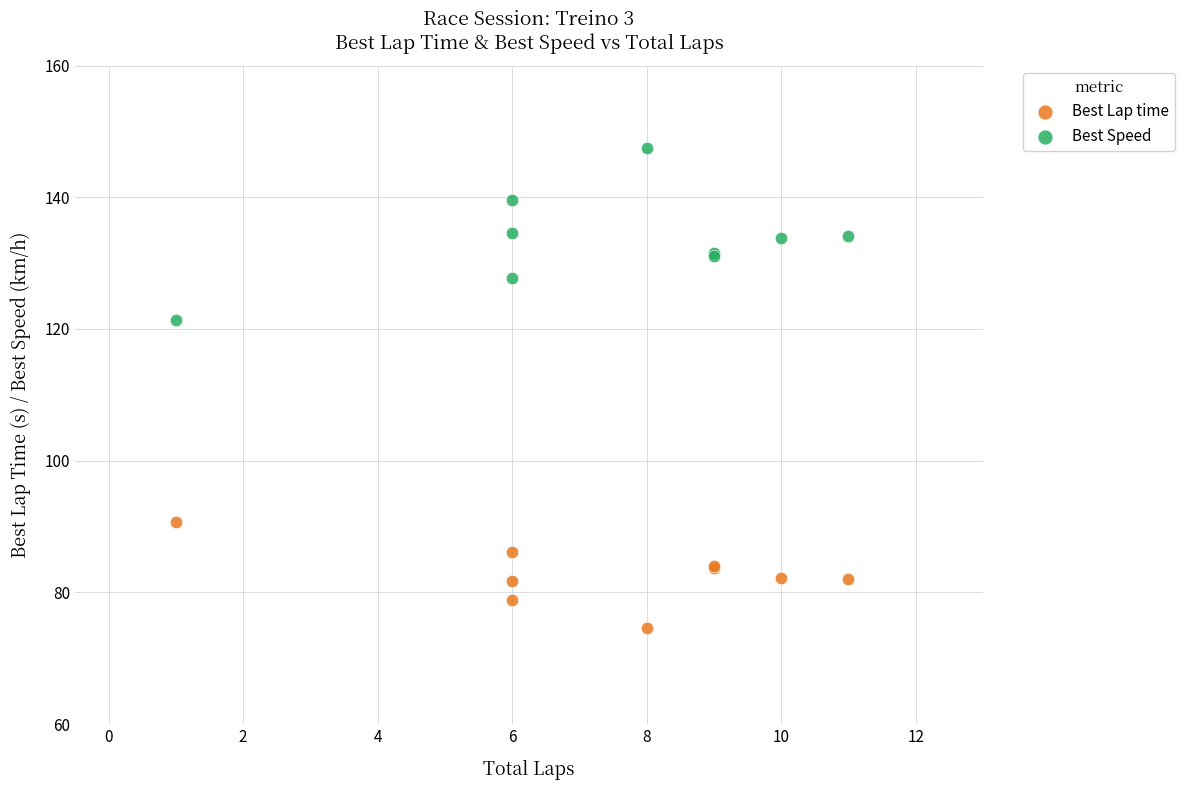

Which series has the widest spread of Y values?

Best Speed